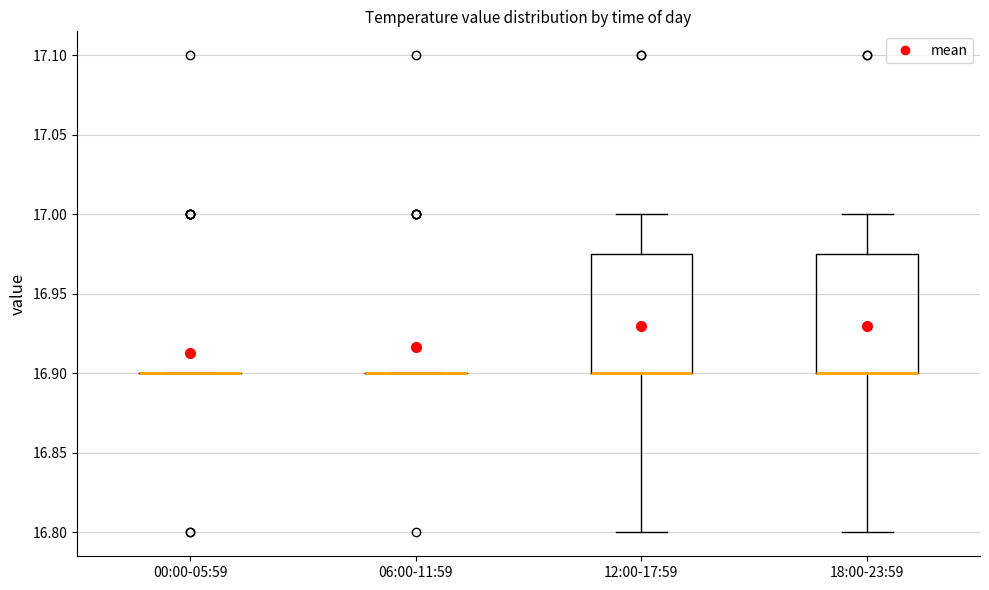

Reading left to right, transcribe this box plot: for each box, give where its median line is, the range the box spans, and where its two whiskers end, as read against the y-axis. The values are not printed on the chart, so give them approximately, as read against the axis.

00:00-05:59: box collapsed to a line at 16.900, whiskers 16.900 to 16.900
06:00-11:59: box collapsed to a line at 16.900, whiskers 16.900 to 16.900
12:00-17:59: median 16.900 (drawn on the box's lower edge), box 16.900 to 16.975, whiskers 16.800 to 17.000
18:00-23:59: median 16.900 (drawn on the box's lower edge), box 16.900 to 16.975, whiskers 16.800 to 17.000